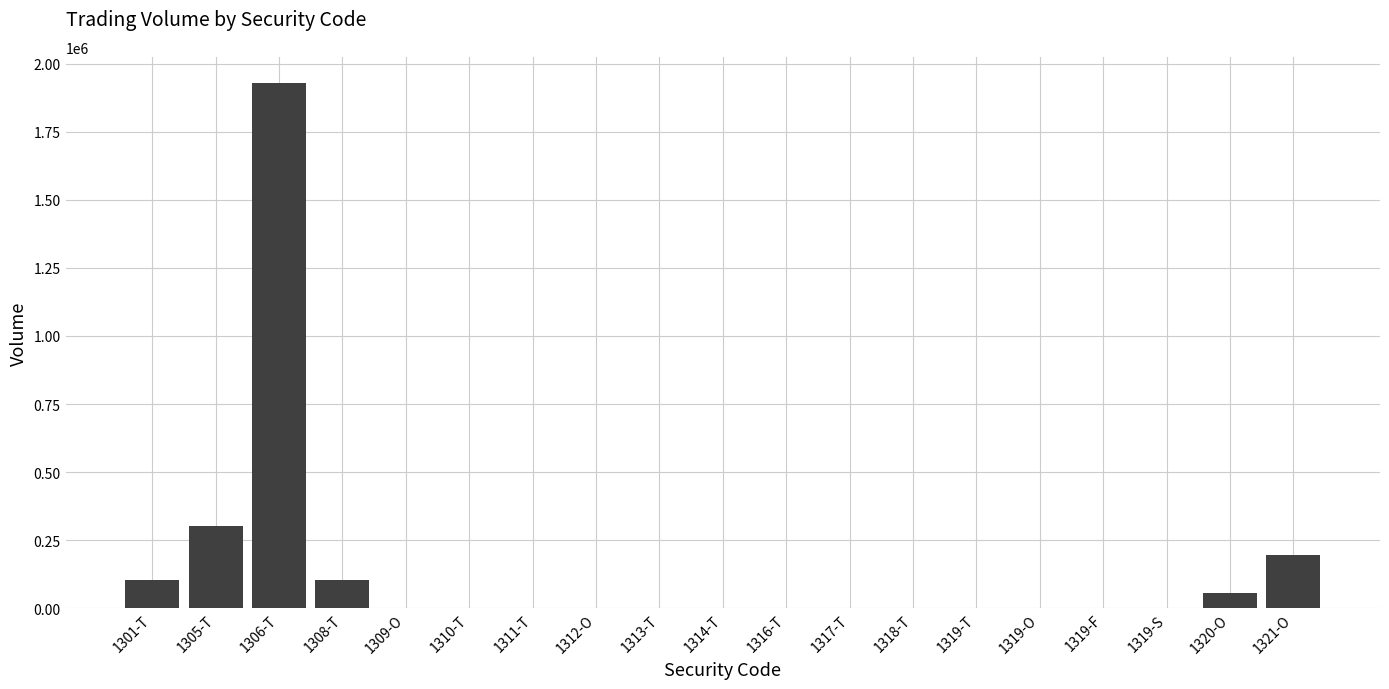

What is the sum of the values at 1316-T and 1319-O?

50